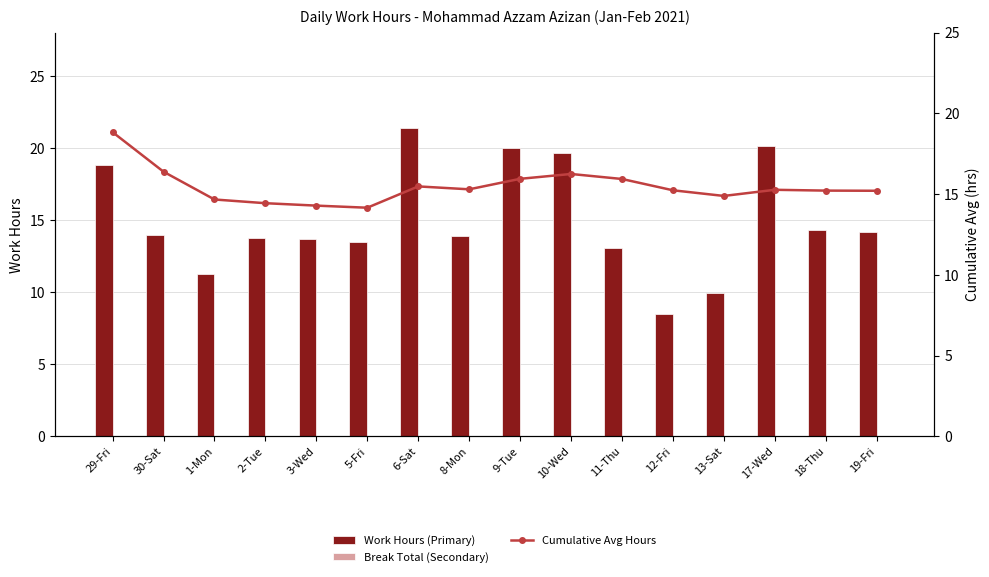

What is the maximum value shown in the chart?

21.4